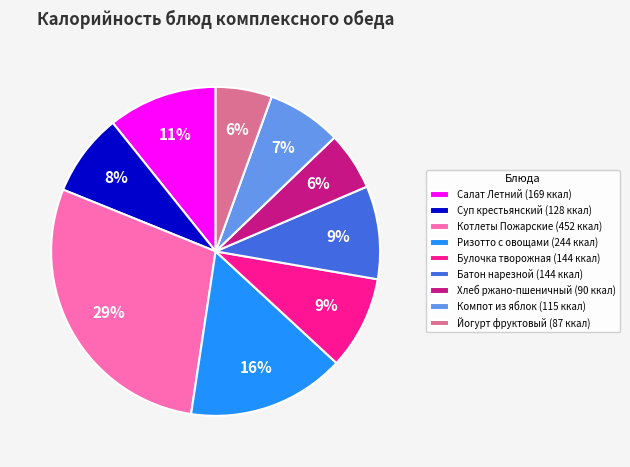

The Компот из яблок slice represents 14% of the pie. True or false?

False